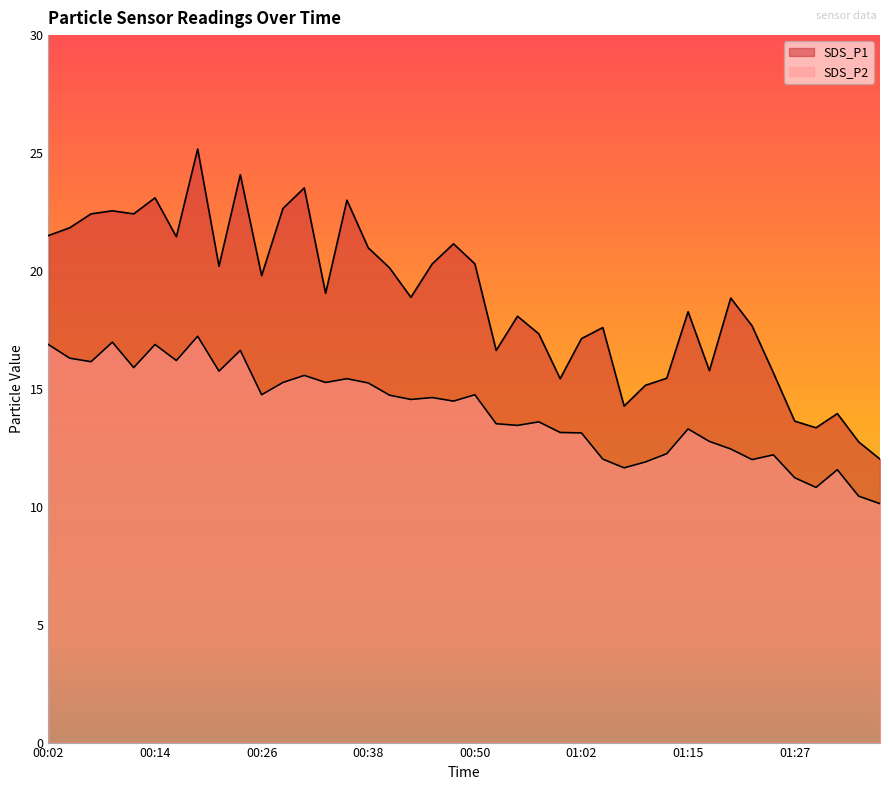

In SDS_P1, how many points are higher than both neighbors (excluding endpoints)?

12